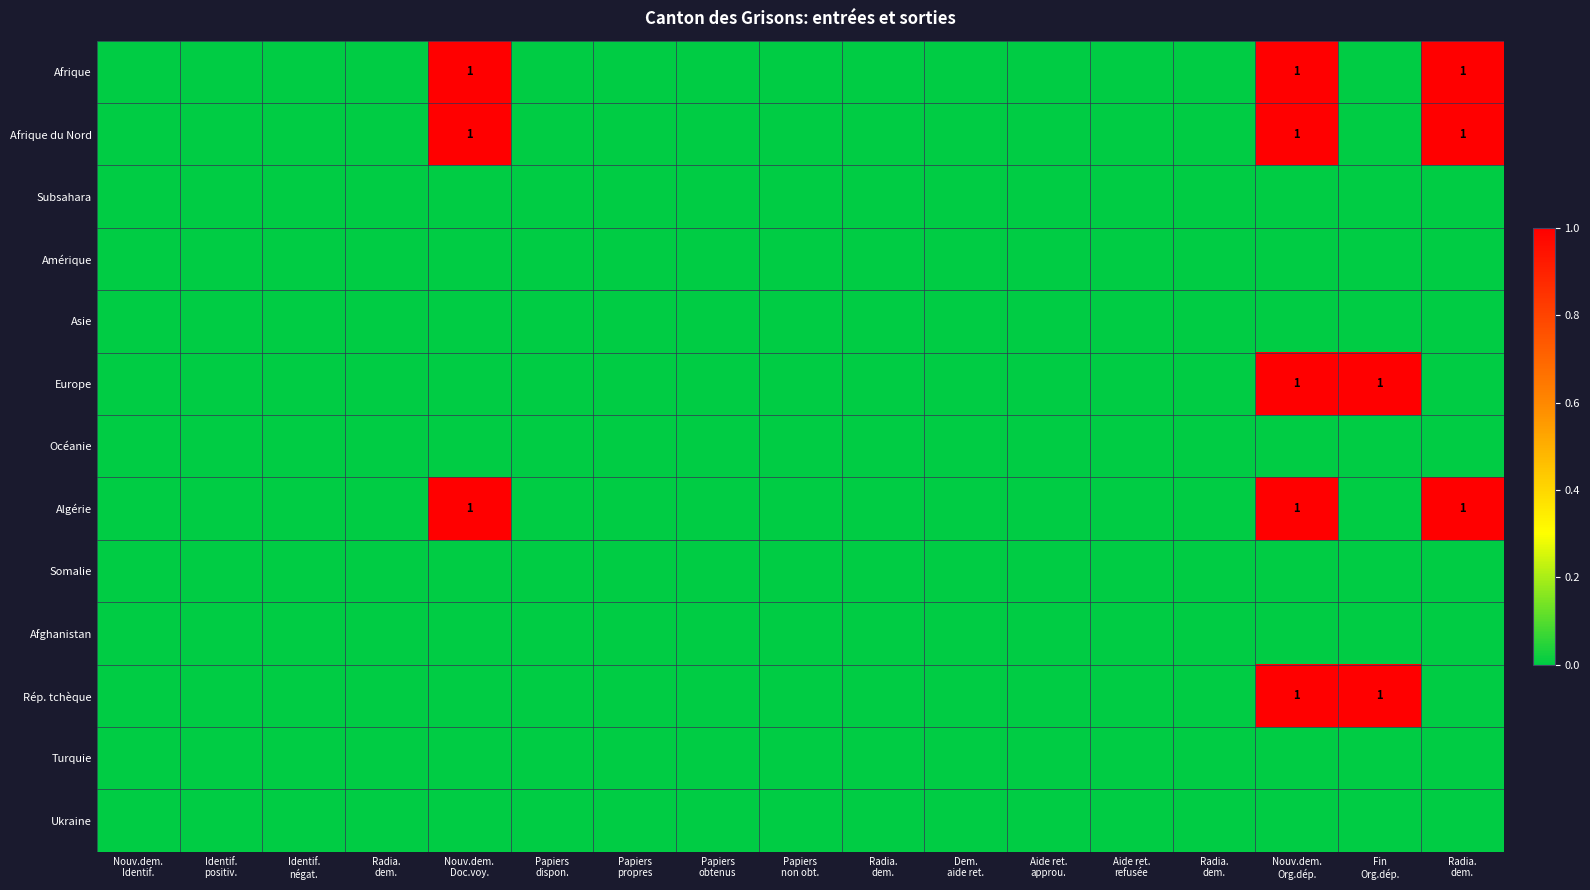

True or false: Algérie has a value of 0 at Papiers dispon..

True